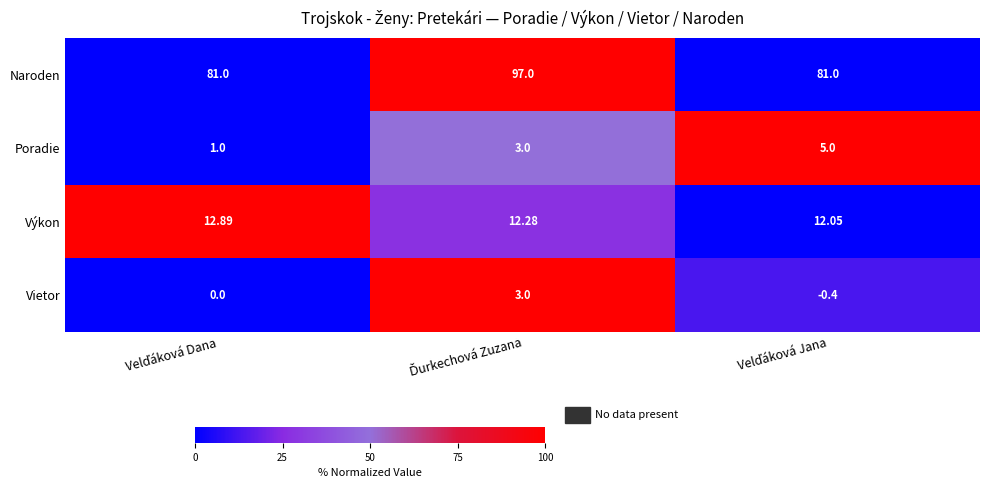

Which series has the largest total across all categories?

Naroden